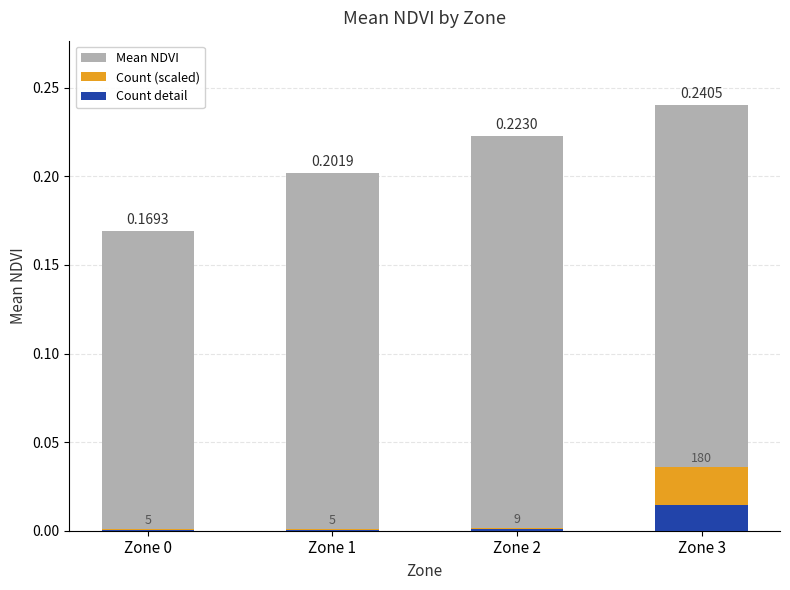

Rank the categories by Mean NDVI value from highest to lowest.

Zone 3, Zone 2, Zone 1, Zone 0